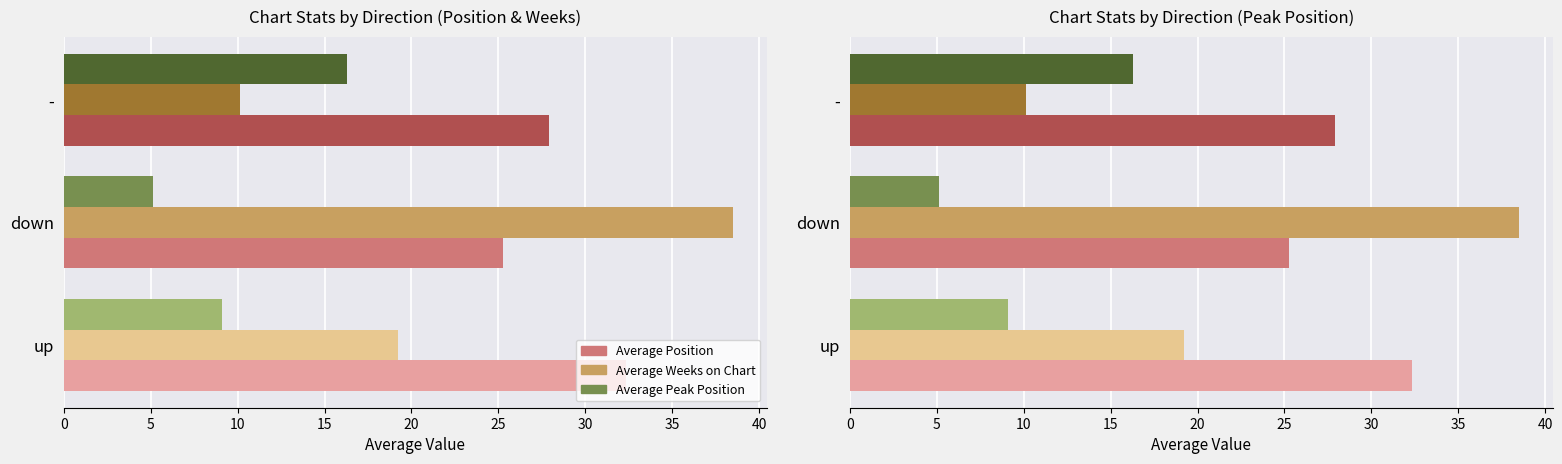

At how many categories does at least one series exceed 25?

3